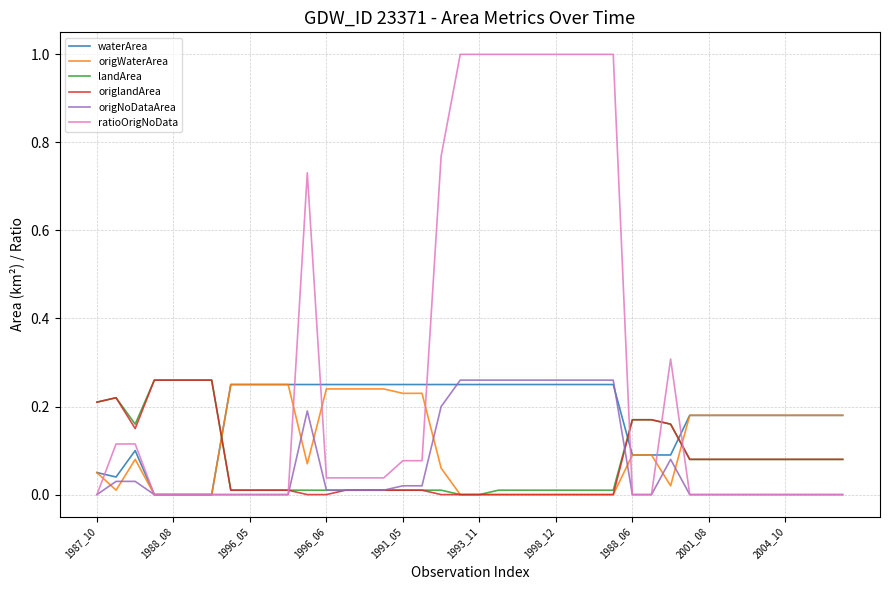

Count the number of data series in this chart.

6